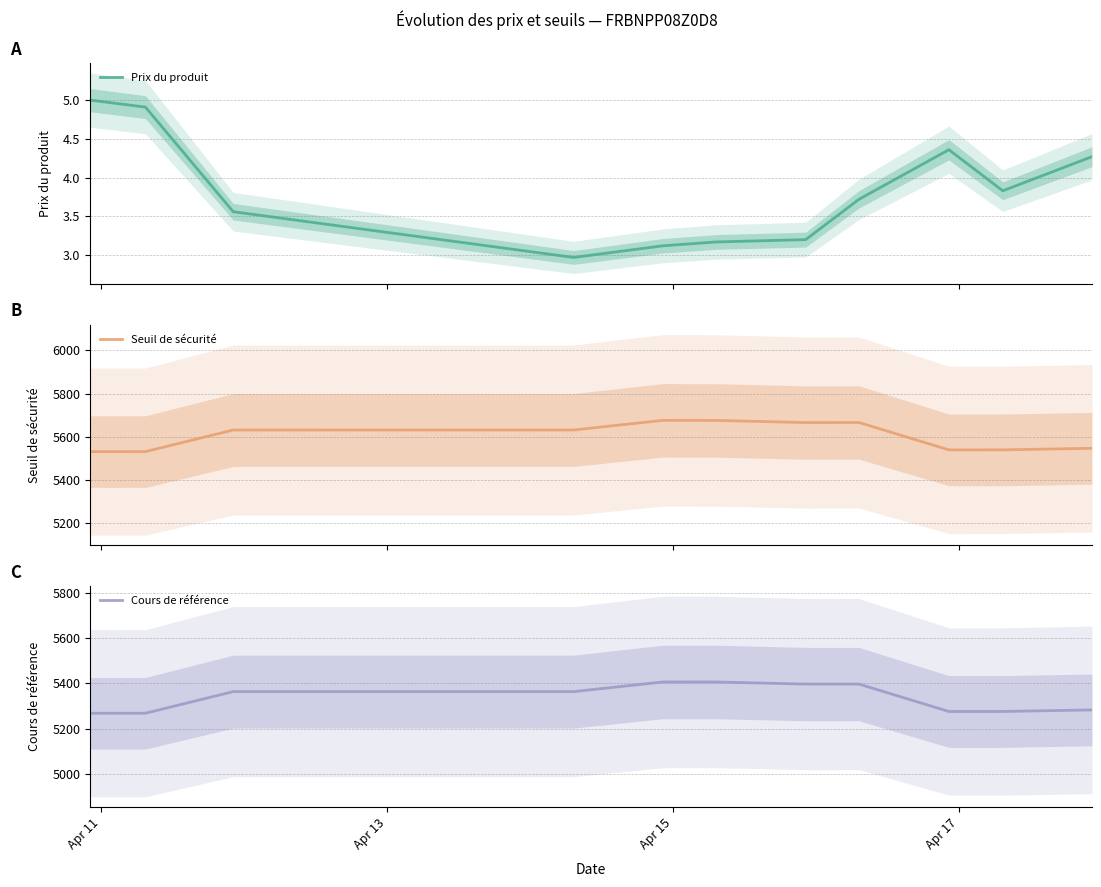

True or false: Prix du produit and Seuil de sécurité intersect in this chart.

False